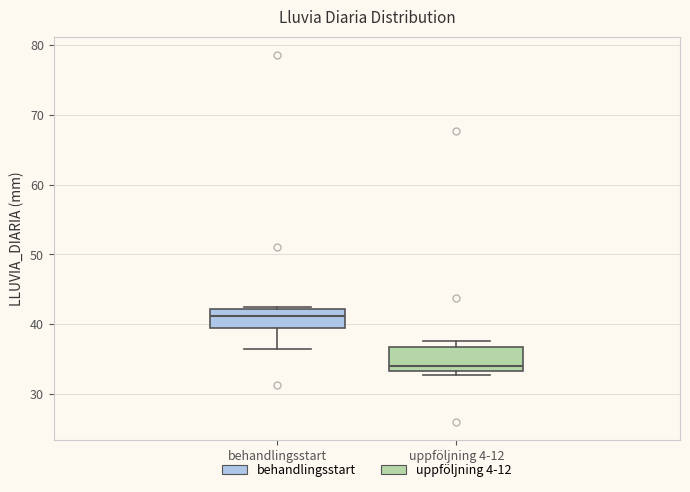

Where does the median line of the box for uppföljning 4-12 sit on the y-axis? The values are not printed on the chart, so give them approximately, as read against the axis.

34